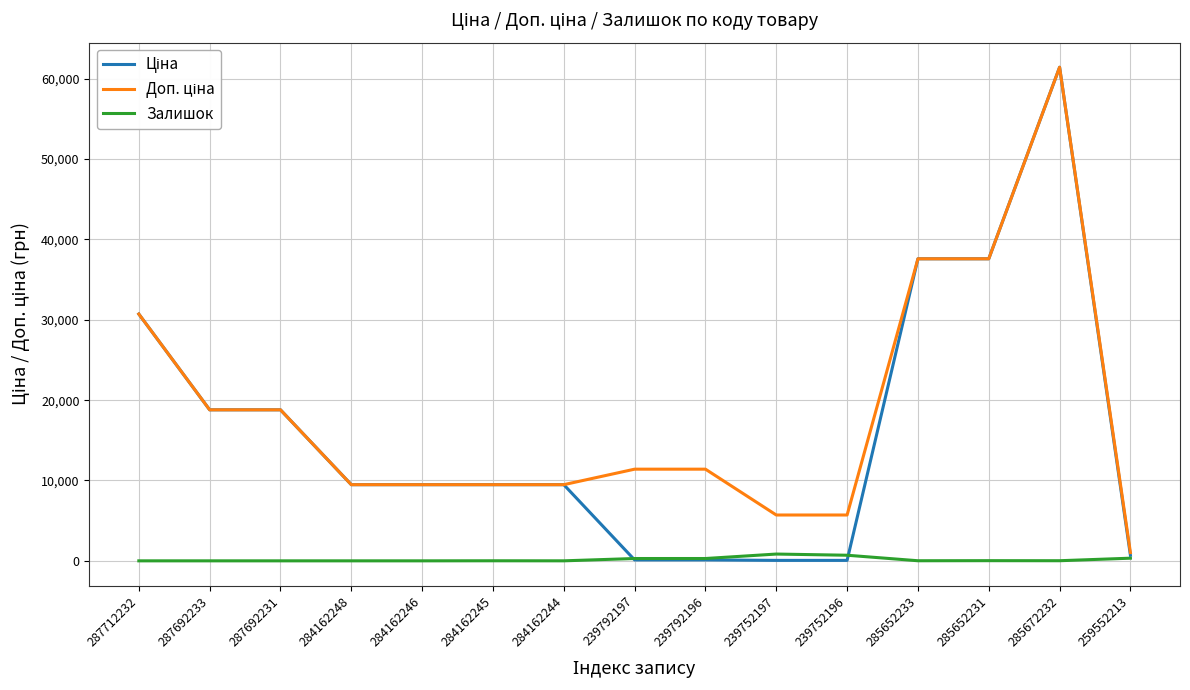

Count the number of data series in this chart.

3